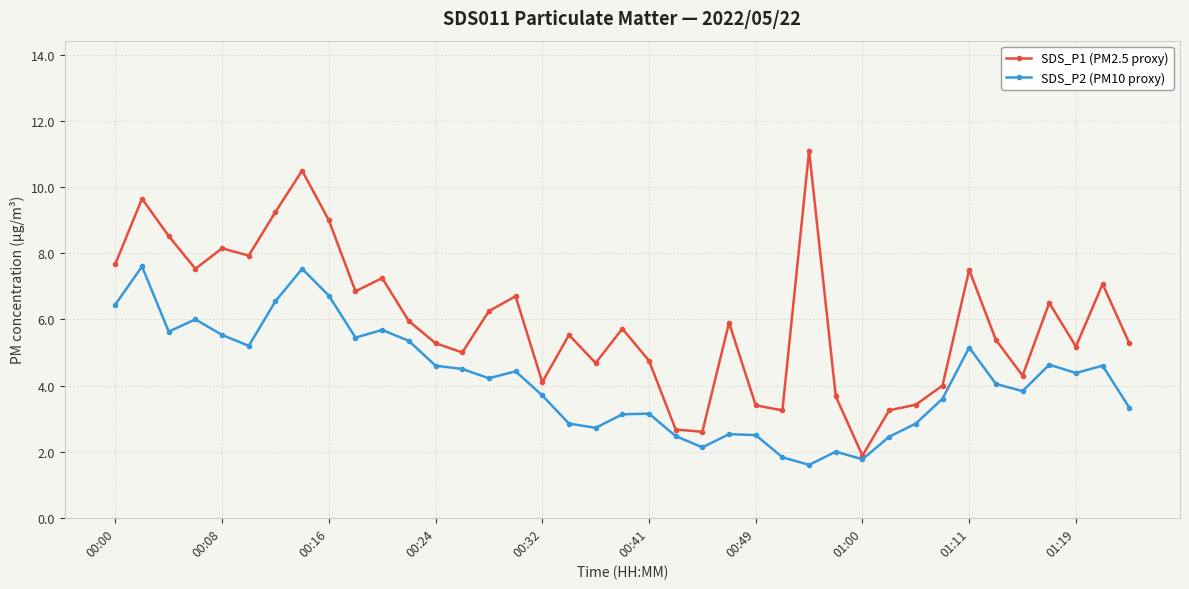

What is the smallest value displayed?

1.6